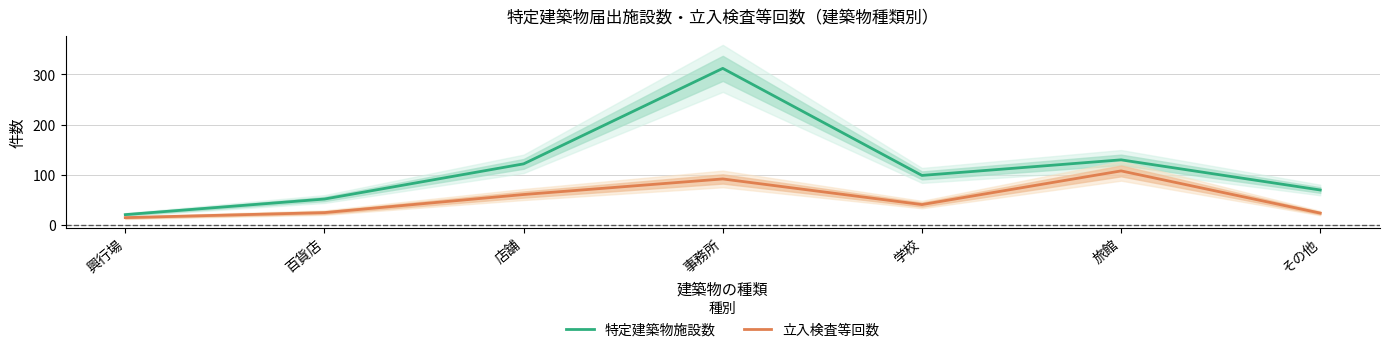

At which label does 特定建築物施設数 reach its minimum?

興行場